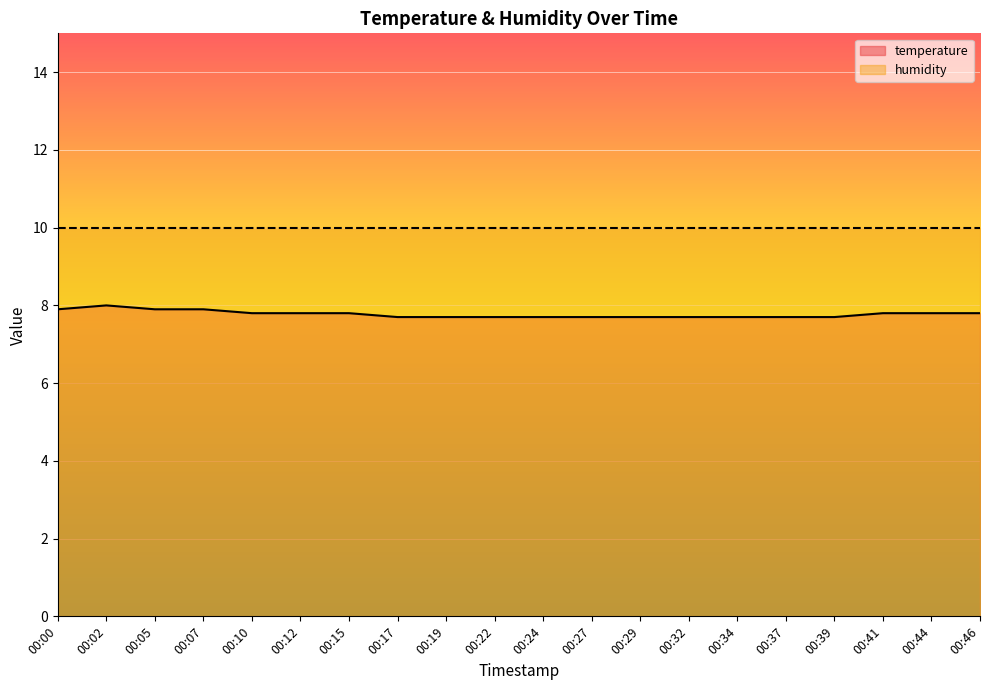

Rank the categories by value from lowest to highest.

00:17, 00:19, 00:22, 00:24, 00:27, 00:29, 00:32, 00:34, 00:37, 00:39, 00:10, 00:12, 00:15, 00:41, 00:44, 00:46, 00:00, 00:05, 00:07, 00:02